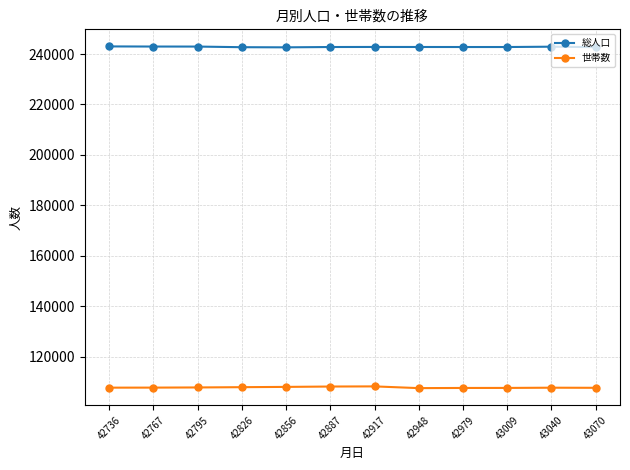

True or false: 世帯数 has more than 1 points higher than both neighbors.

True